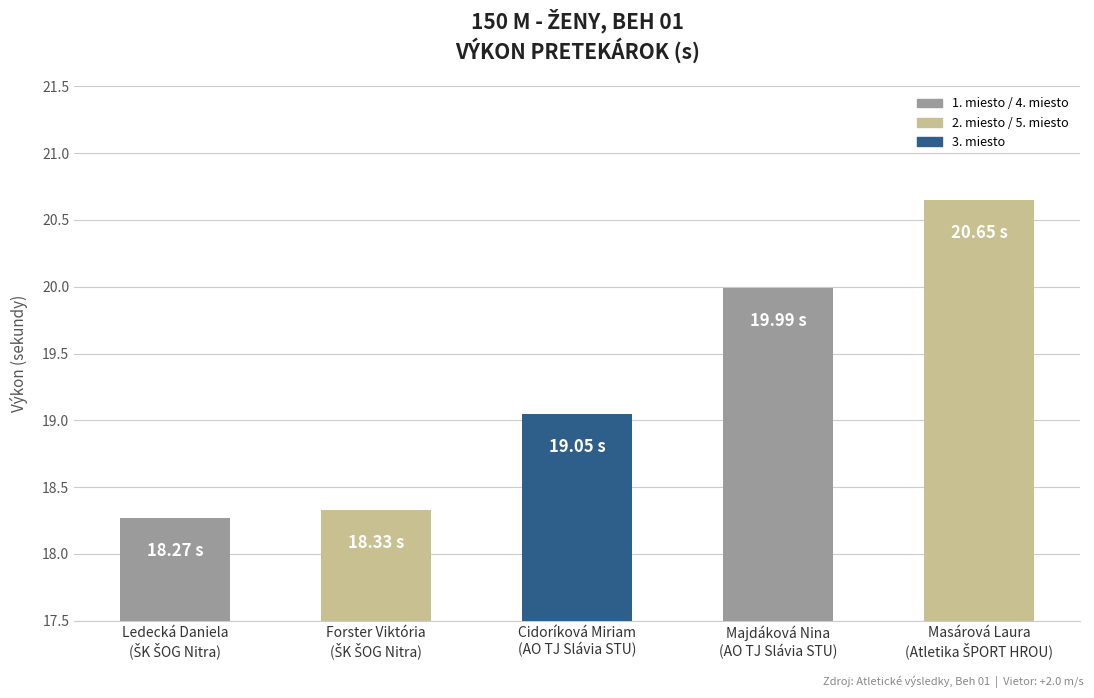

What is the average value?

19.3